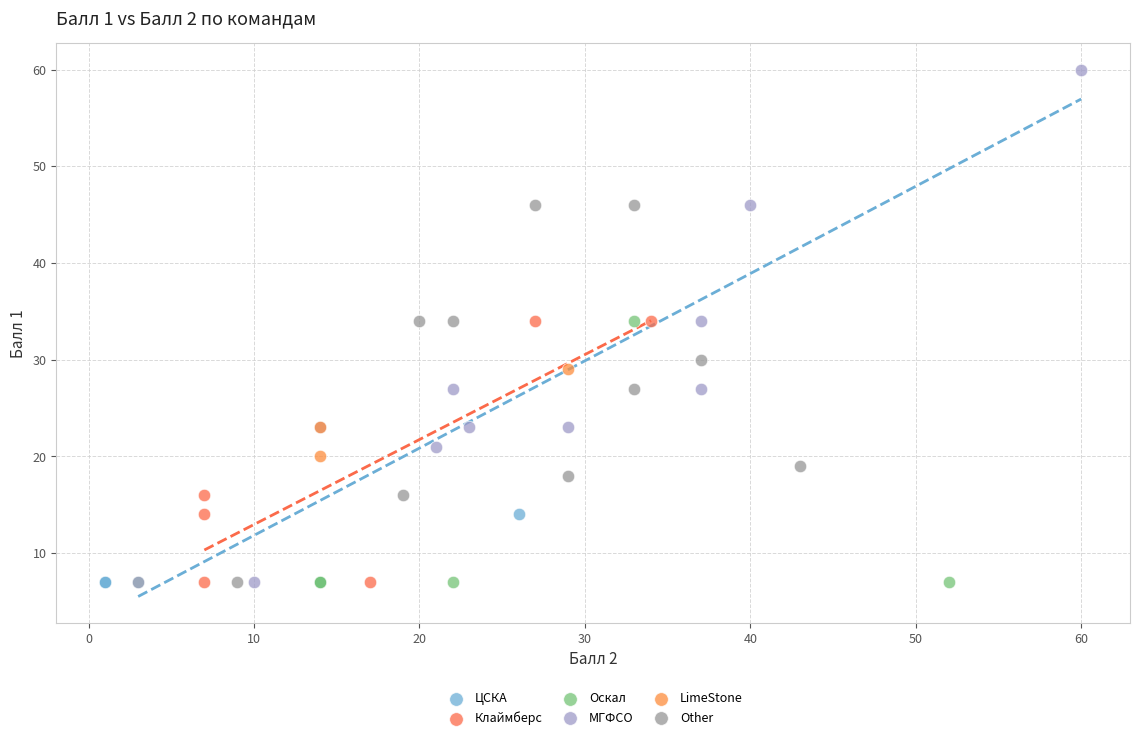

Which series has the largest Y range (max minus min)?

МГФСО